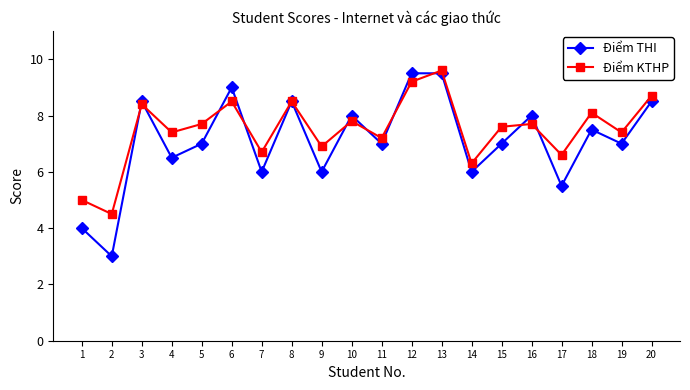

At which label does Điểm KTHP first exceed 7?

3